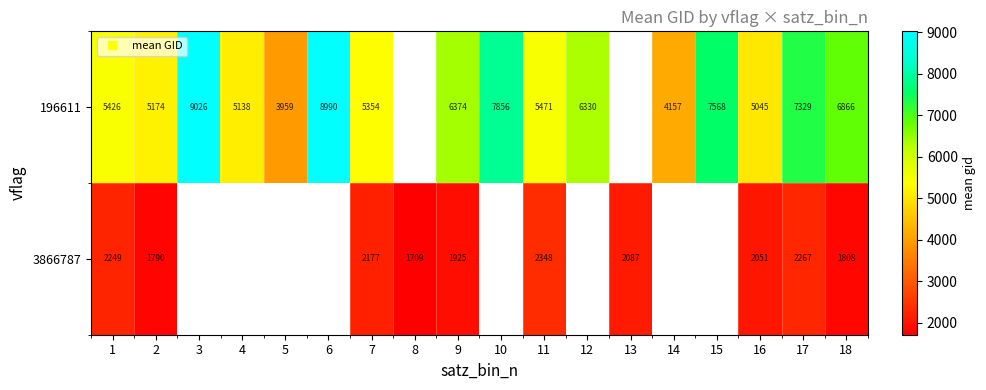

Where does the 196611 series first go above 6374?

3